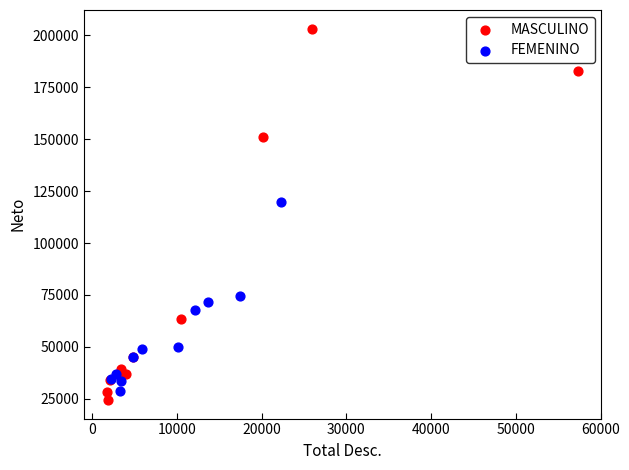

What are all the series names shown in the legend?

MASCULINO, FEMENINO